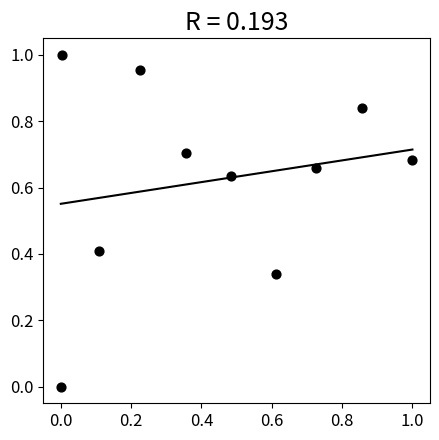

What is the average X value?

0.4